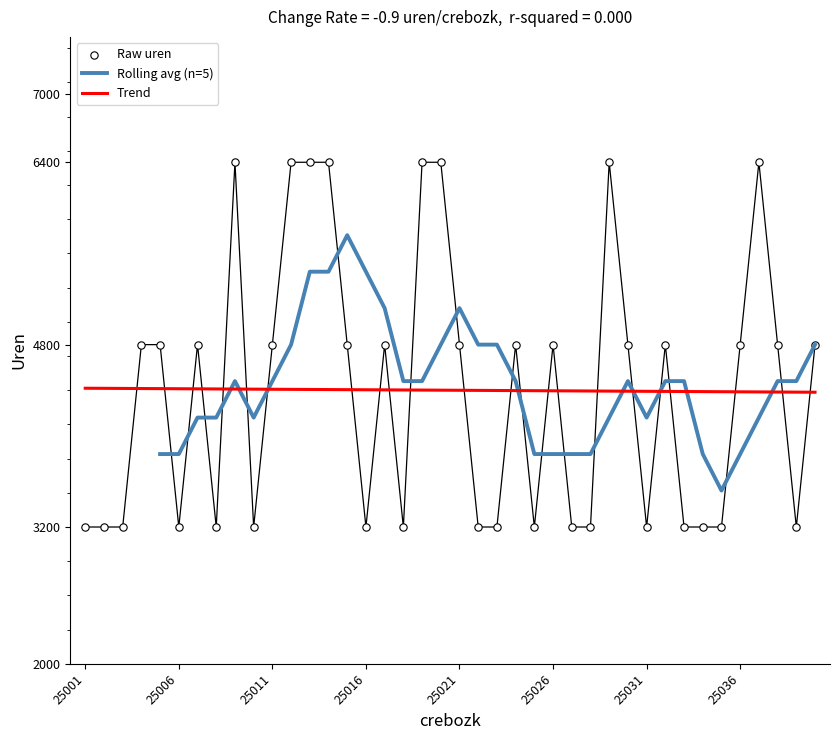

What is the ratio of the value at 25040 to the value at 25025?

1.5